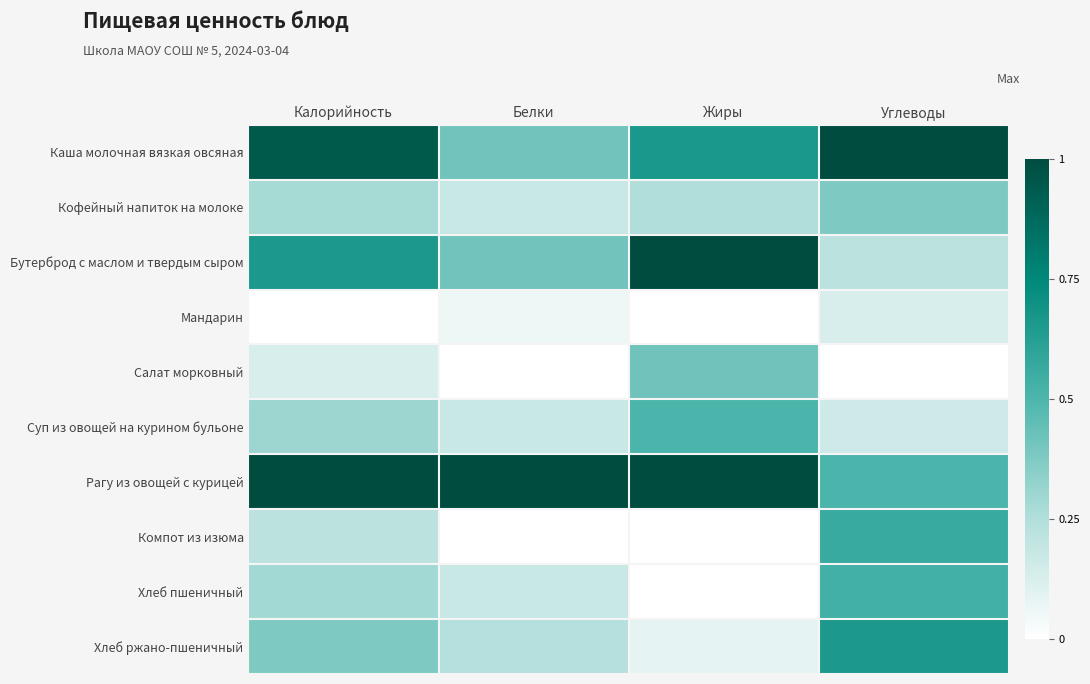

Which series has the largest total across all categories?

Рагу из овощей с курицей